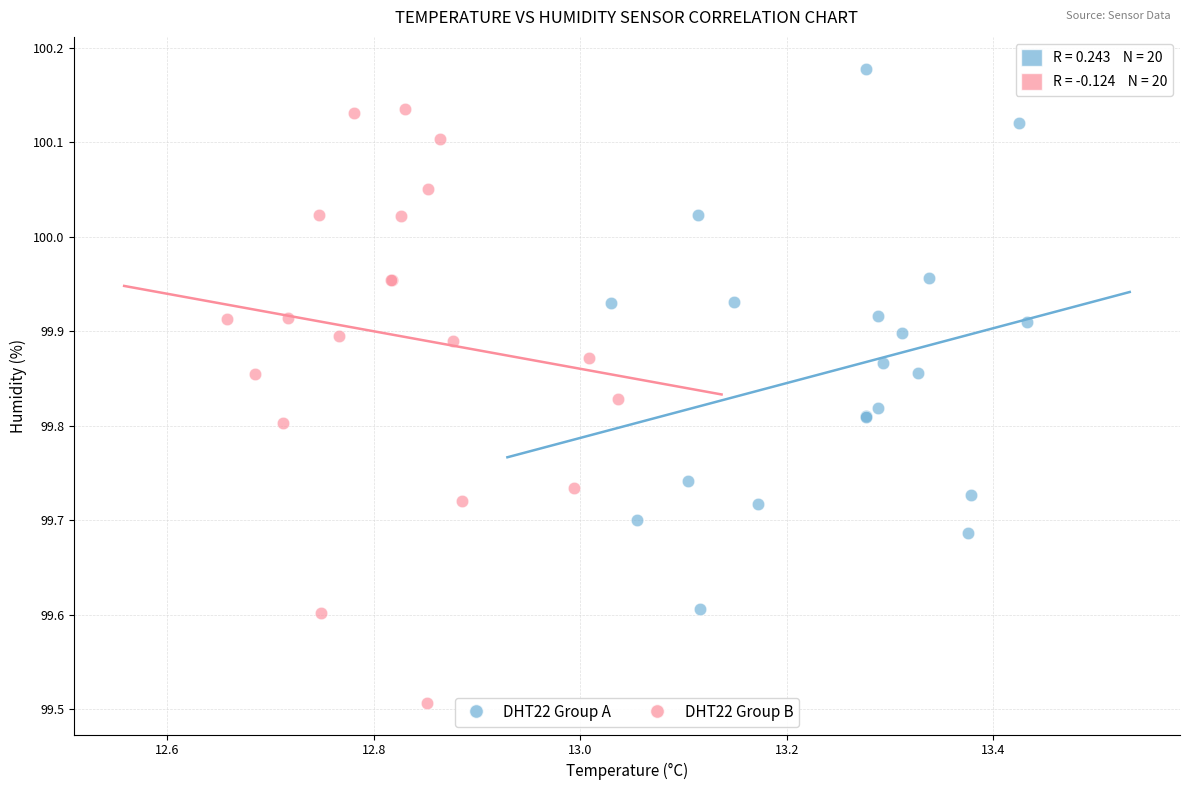

Which series contains the highest Y value?

DHT22 Group A